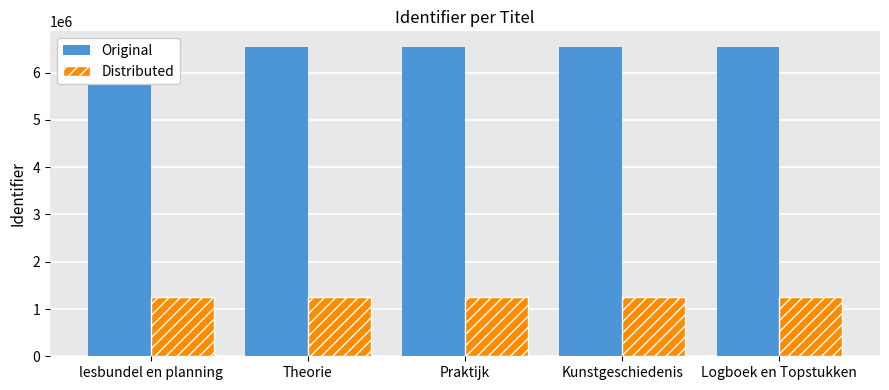

Which series has the widest spread of values?

Original